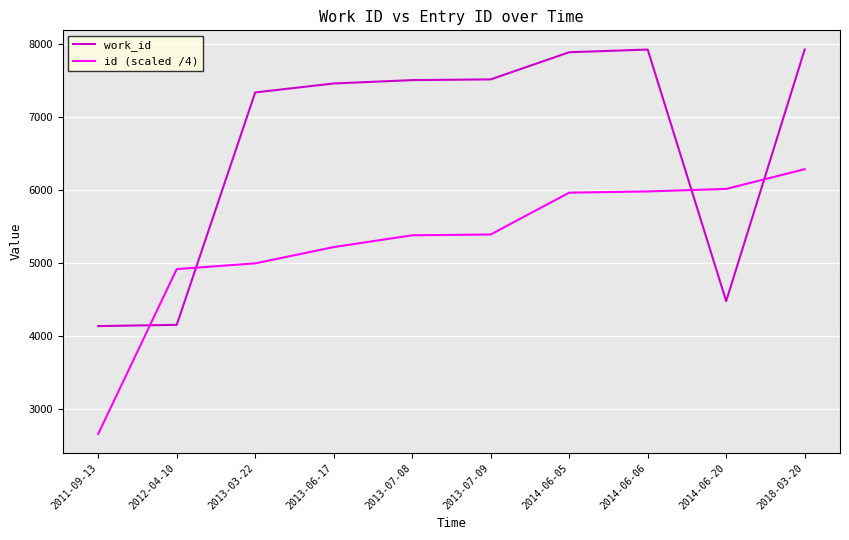

List the series in order of their peak value, lowest first.

id (scaled /4), work_id